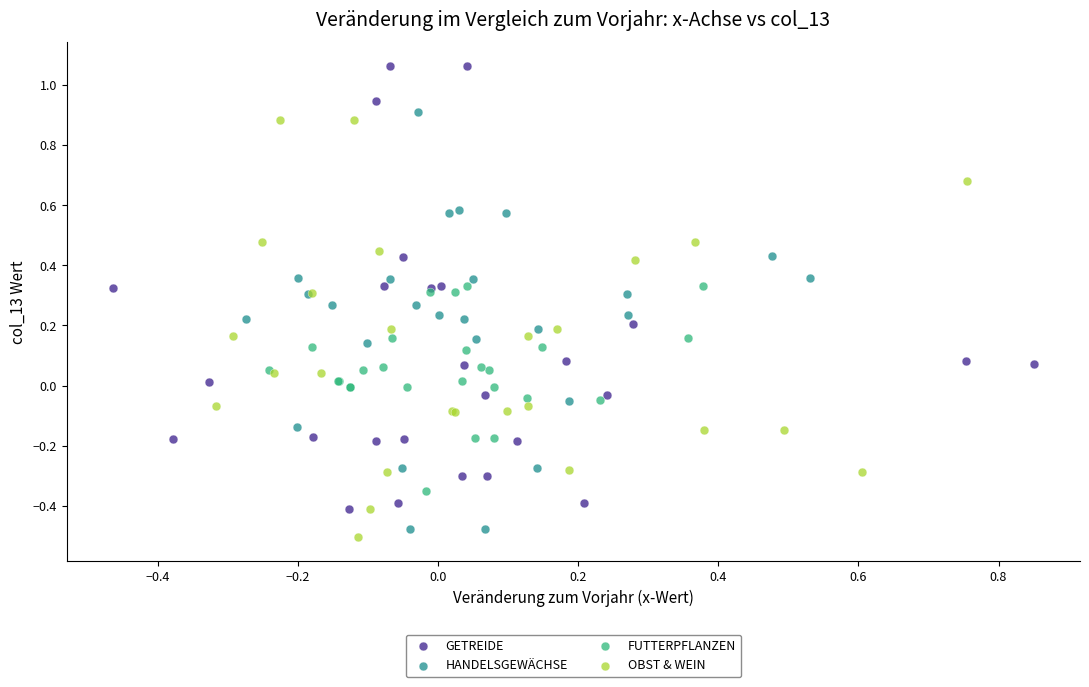

What are all the series names shown in the legend?

GETREIDE, HANDELSGEWÄCHSE, FUTTERPFLANZEN, OBST & WEIN